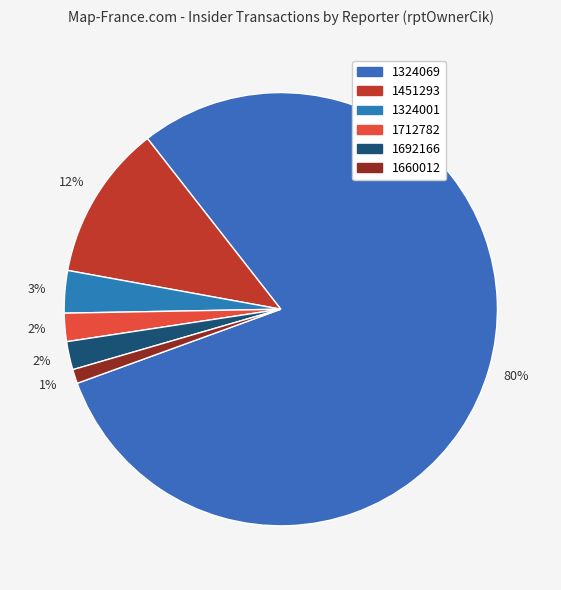

True or false: 1660012 accounts for 11% of the total.

False